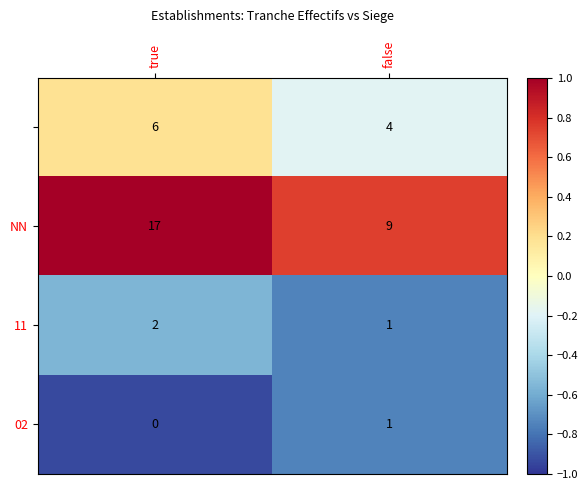

Count the number of data series in this chart.

4